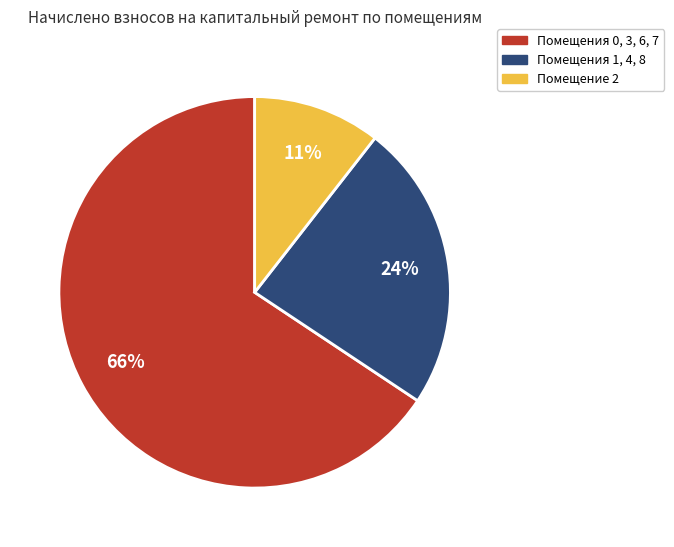

Does any single category account for the majority?

Yes